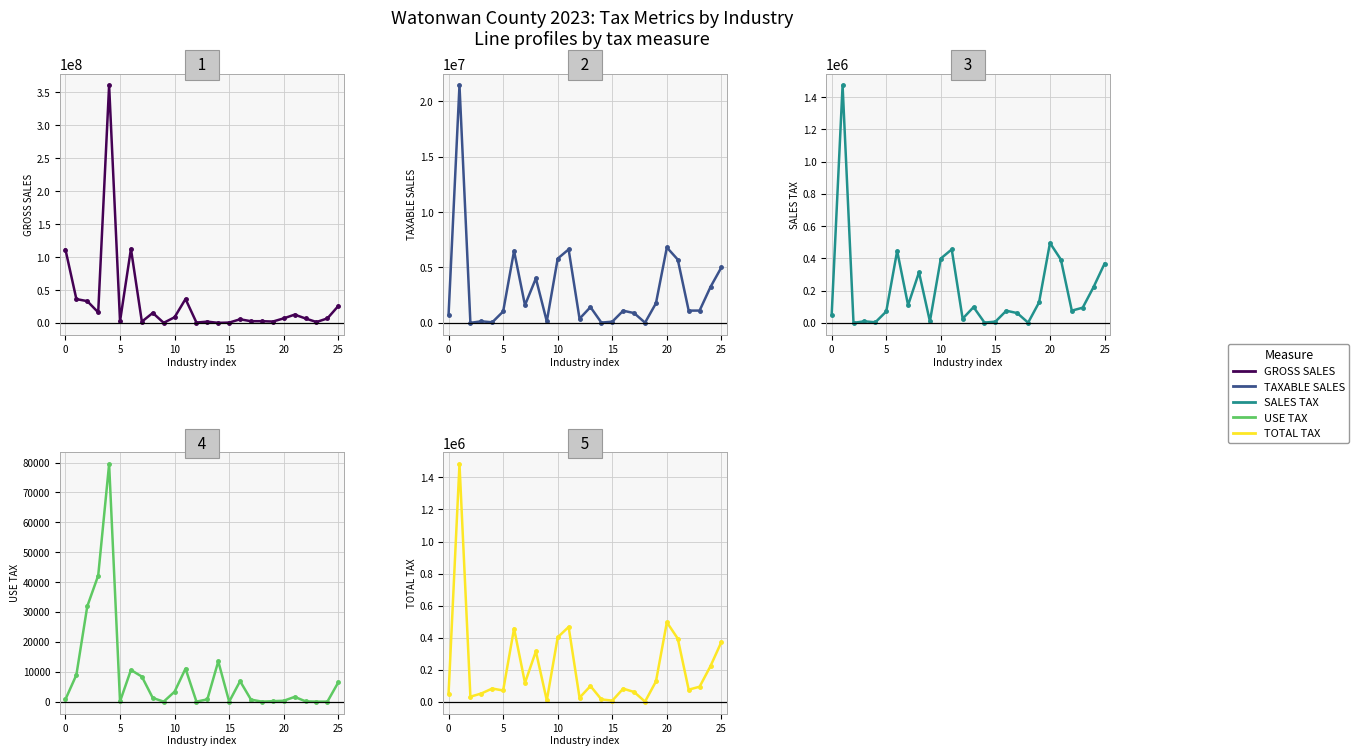

Reading left to right, transcribe all the data shown in this chart.

GROSS SALES: 111373043	36199196	33088398	16067980	360713143	2545483	112511331	1953720	15204919	132715	8680591	36353326	593646	1954817	119507	536966	5541734	2585580	2636220	2099116	6941453	12608515	6732147	1357747	6905350	25763910
TAXABLE SALES: 715826	21435478	0	139989	47936	1025764	6493067	1597245	4012054	130588	5799443	6630660	373072	1421803	24661	106714	1094897	880918	16402	1765352	6806613	5710656	1103076	1108265	3243531	5013968
SALES TAX: 49215	1473692	0	9623	3296	70523	446400	109814	313587	8978	399200	455857	25651	97749	1696	7337	75274	60566	1130	126893	495796	392607	75836	94113	222993	367499
USE TAX: 753	8941	31921	42202	79476	72	10595	8368	1226	0	3332	11053	0	756	13473	0	6840	662	0	155	290	1590	94	0	0	6467
TOTAL TAX: 49968	1482633	31921	51825	82772	70595	456995	118182	314813	8978	402532	466910	25651	98505	15169	7337	82114	61228	1130	127048	496086	394197	75930	94113	222993	373966